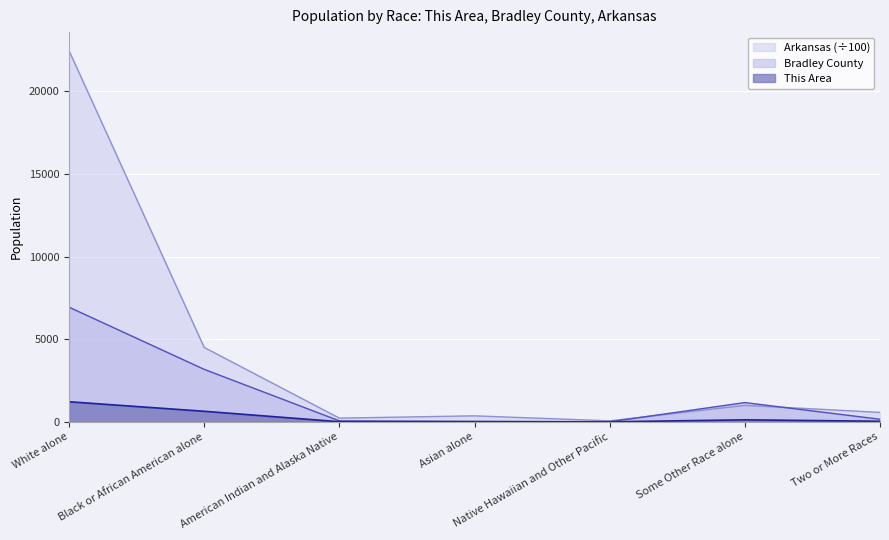

List the series in order of their overall mean, highest first.

Arkansas (÷100), Bradley County, This Area